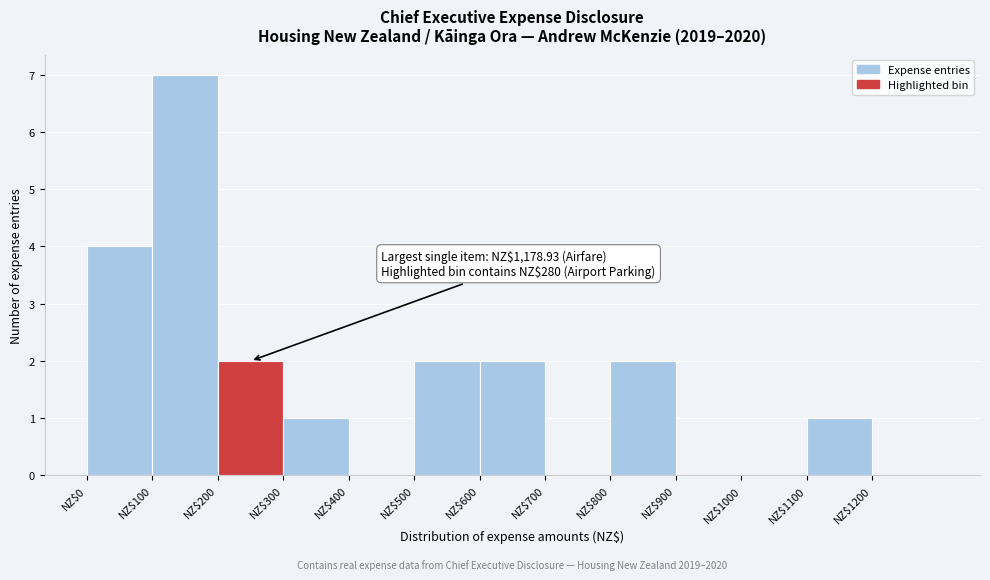

Over which range of the x-axis is the bar tallest?

100 to 200